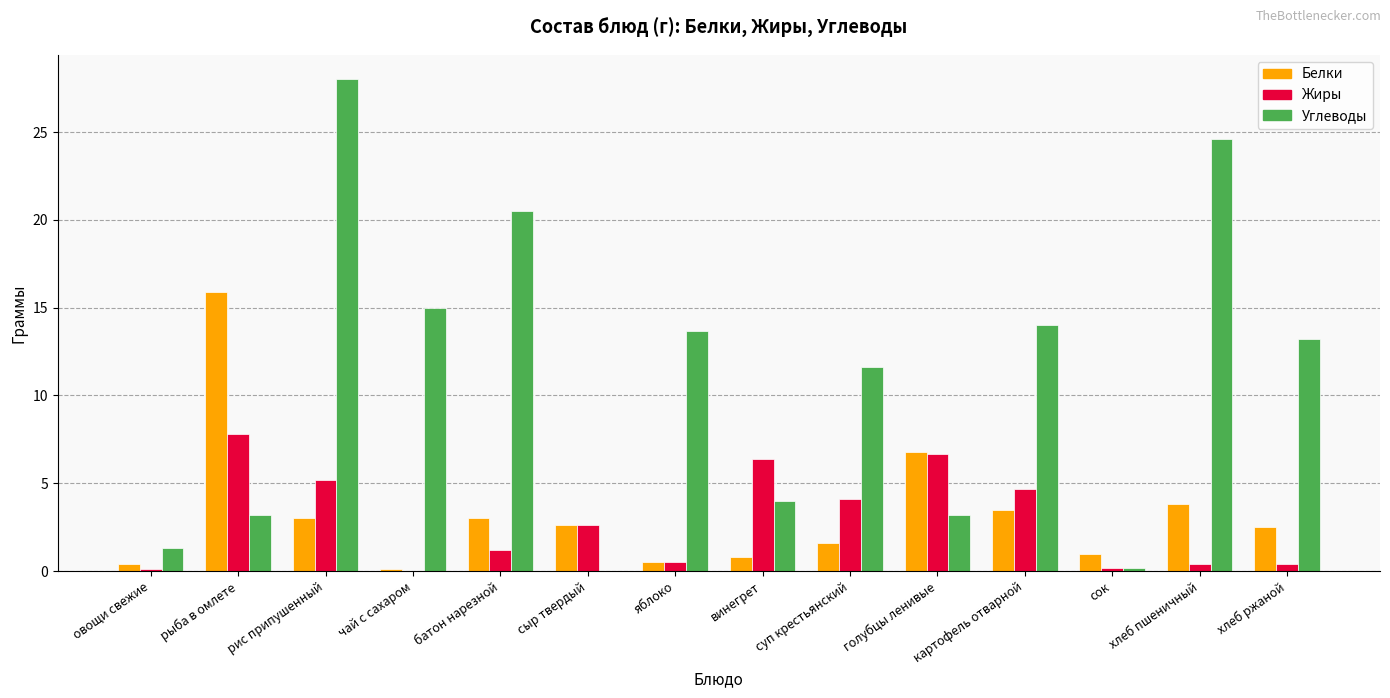

The value of Жиры at винегрет is 2.7. True or false?

False